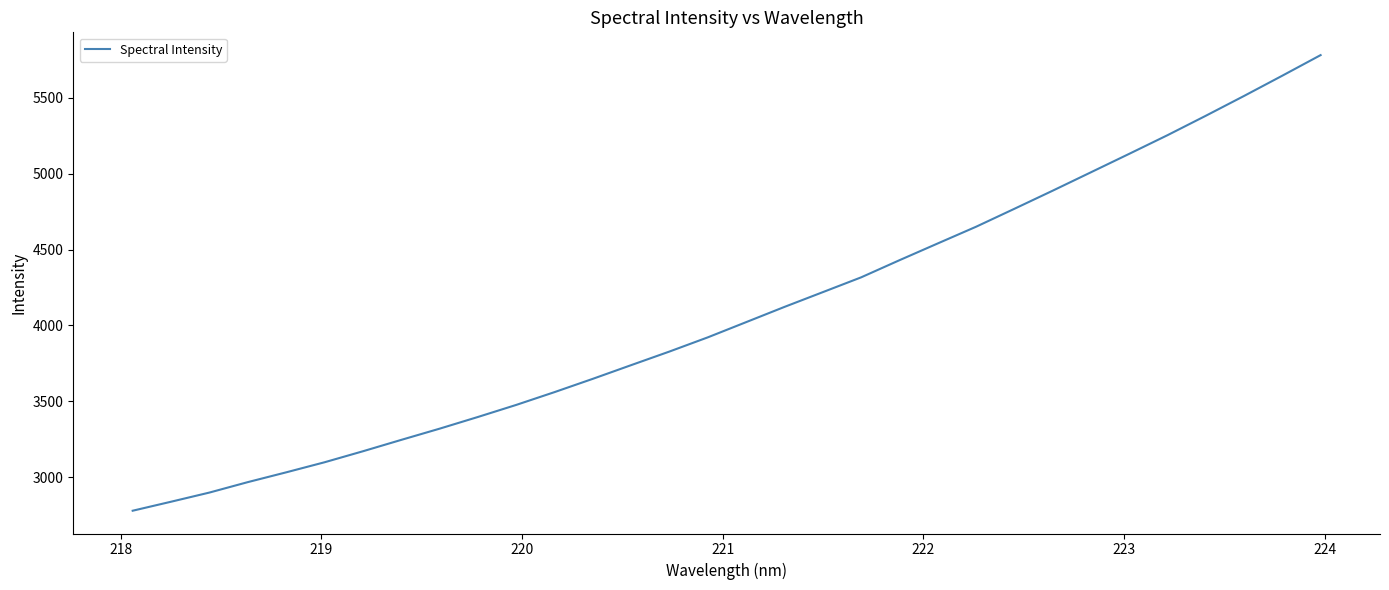

What is the minimum value shown in the chart?

2779.0